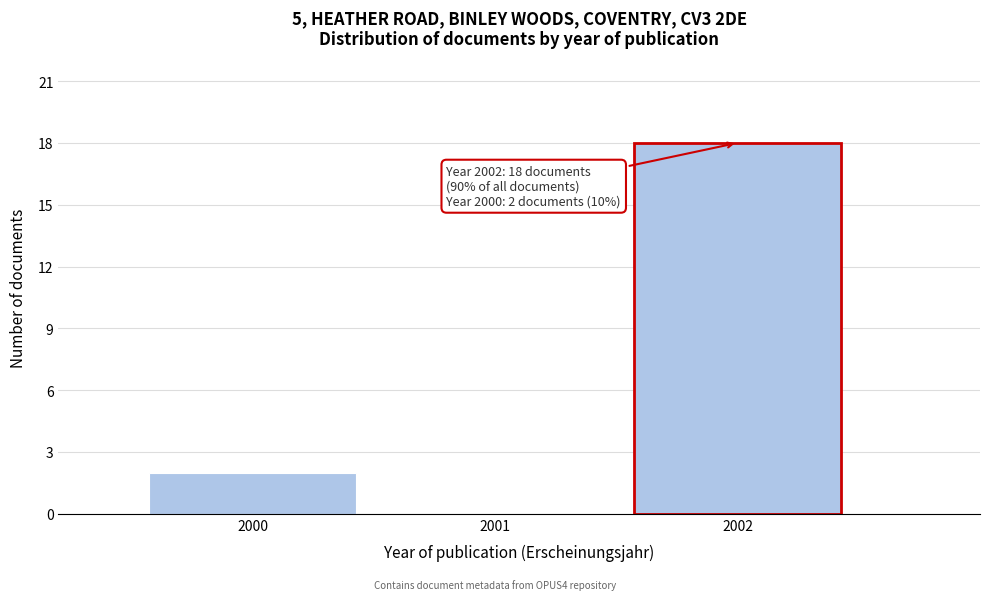

Which range on the x-axis has the tallest bar?

2001.5 to 2002.5